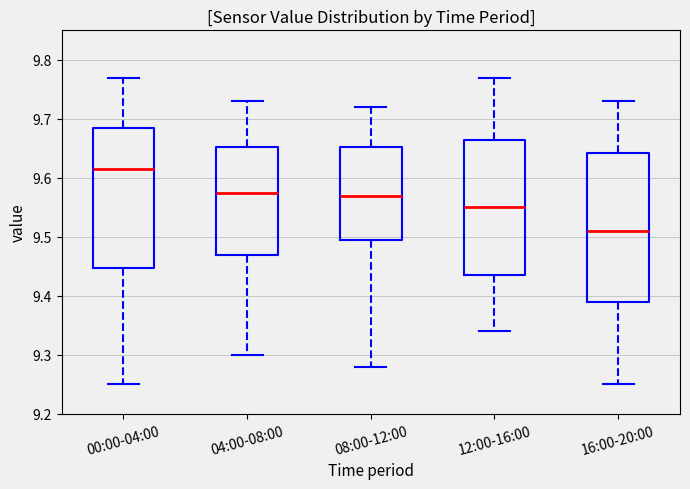

Reading left to right, read every box against the y-axis: the position of its median line, the range the box covers, and the ends of its whiskers. The values are not printed on the chart, so give them approximately, as read against the axis.

00:00-04:00: median 9.62, box 9.45 to 9.69, whiskers 9.25 to 9.77
04:00-08:00: median 9.58, box 9.47 to 9.65, whiskers 9.30 to 9.73
08:00-12:00: median 9.57, box 9.50 to 9.65, whiskers 9.28 to 9.72
12:00-16:00: median 9.55, box 9.44 to 9.67, whiskers 9.34 to 9.77
16:00-20:00: median 9.51, box 9.39 to 9.64, whiskers 9.25 to 9.73